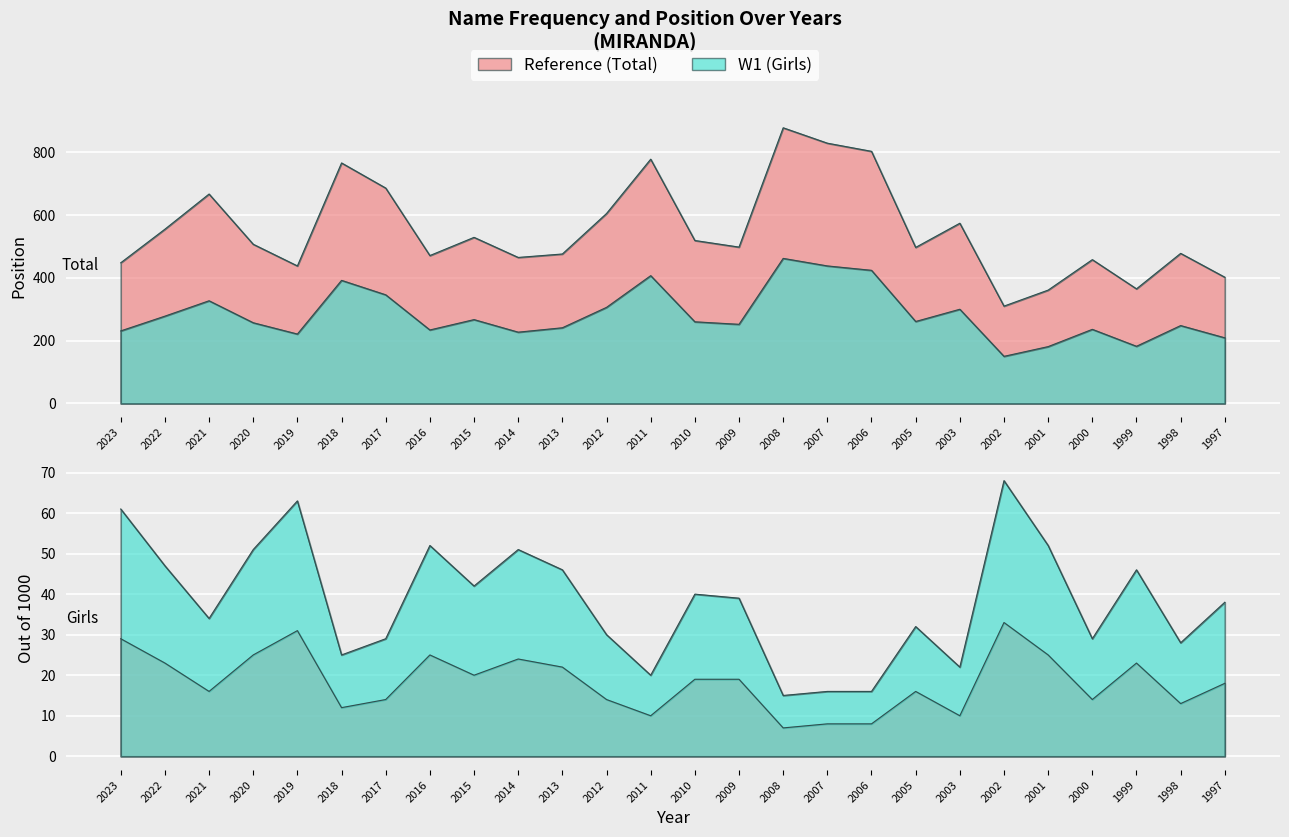

Where is the first local minimum for out. Girls?

2021